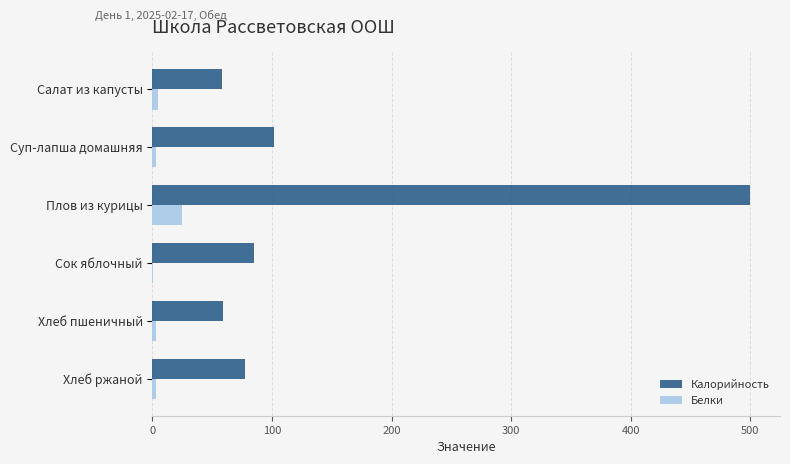

Which category has the highest value in the Калорийность series?

Плов из курицы